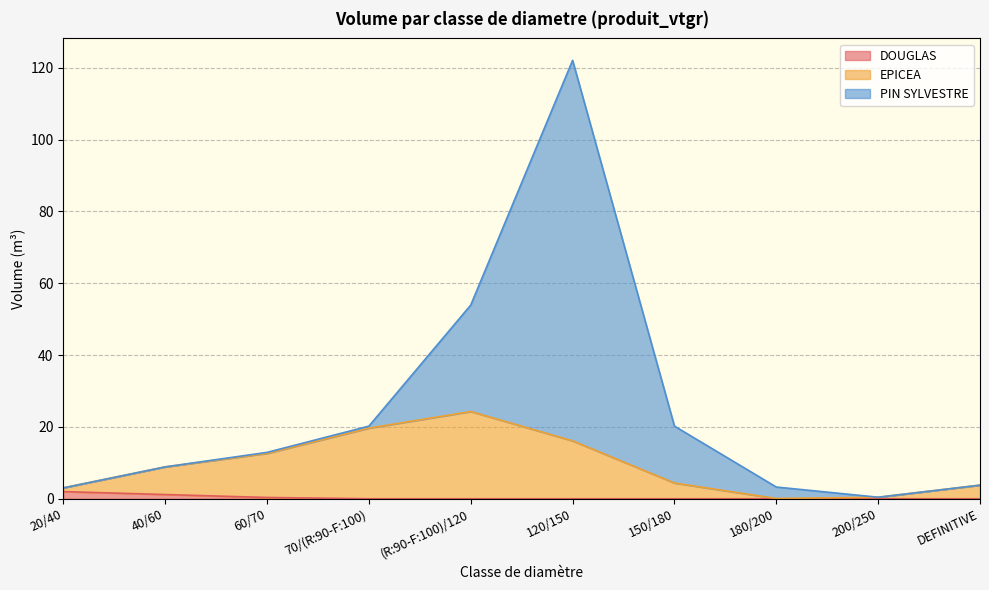

What are all the series names shown in the legend?

DOUGLAS, EPICEA, PIN SYLVESTRE